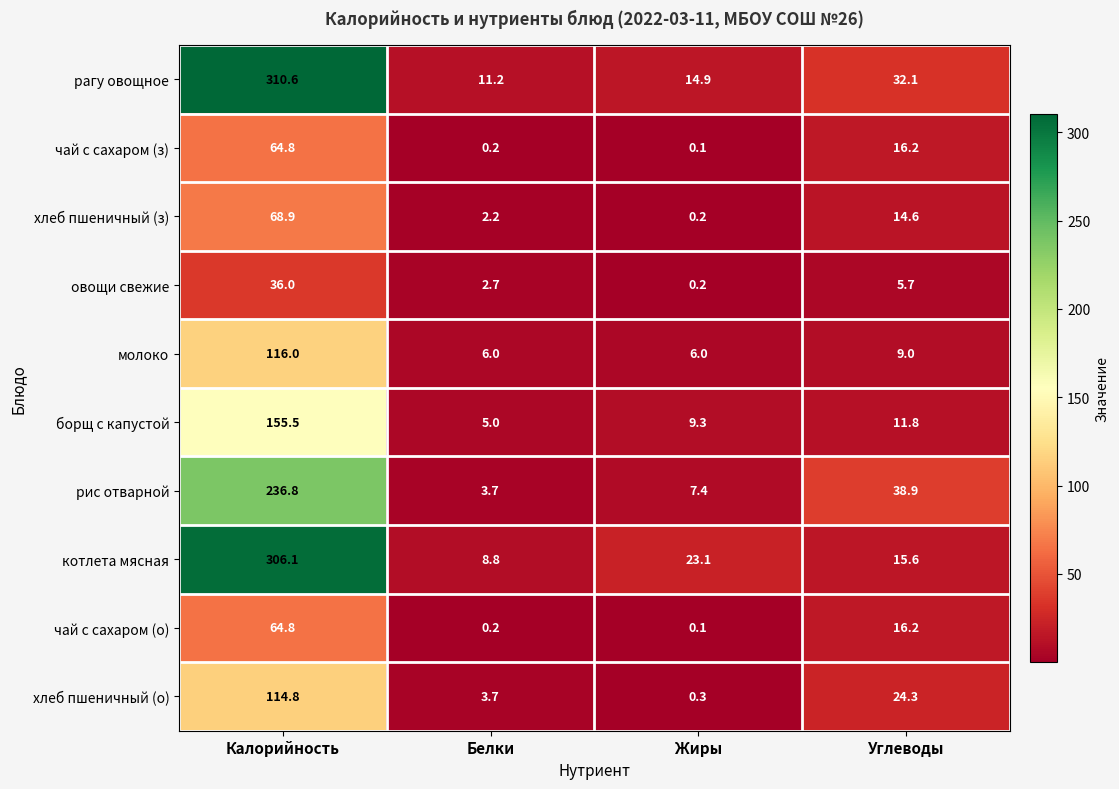

What is the sum of all хлеб пшеничный (о) values?

143.1